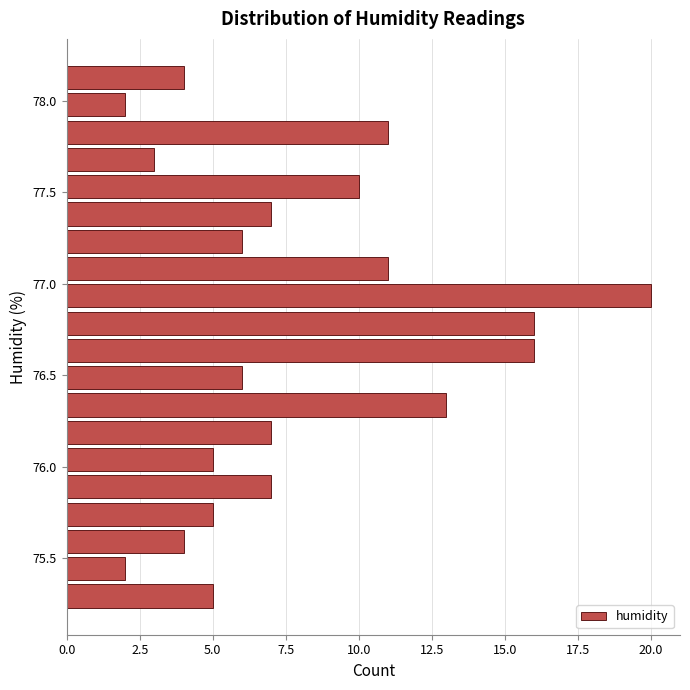

Read against the y-axis, roughly where is the centre of the longest bar?

76.95